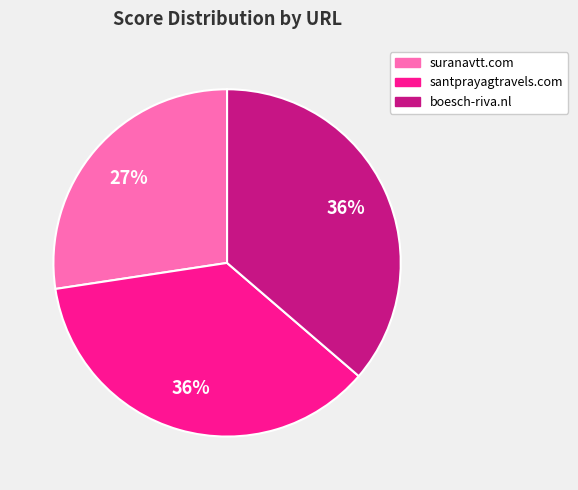

Is the sum of santprayagtravels.com and boesch-riva.nl greater than half?

Yes